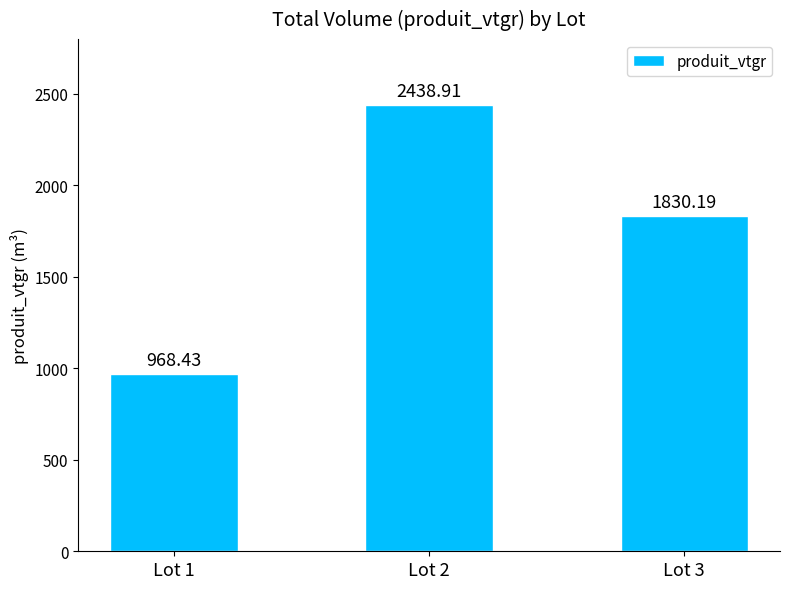

Rank the categories by value from highest to lowest.

Lot 2, Lot 3, Lot 1